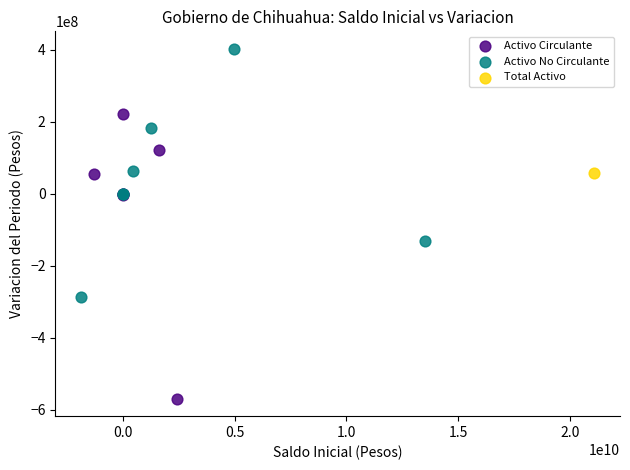

What are all the series names shown in the legend?

Activo Circulante, Activo No Circulante, Total Activo